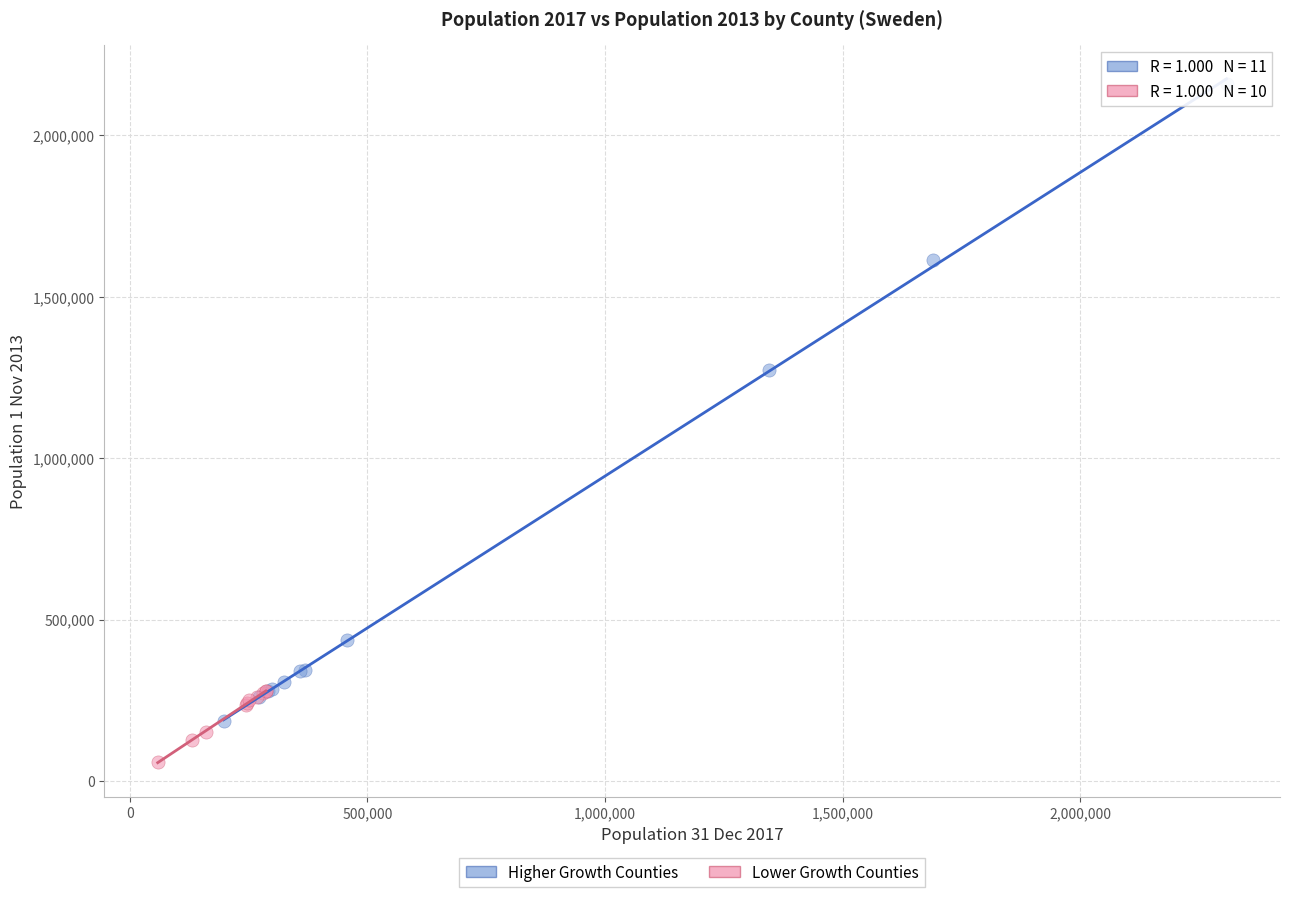

Which series contains the lowest Y value?

Lower Growth Counties